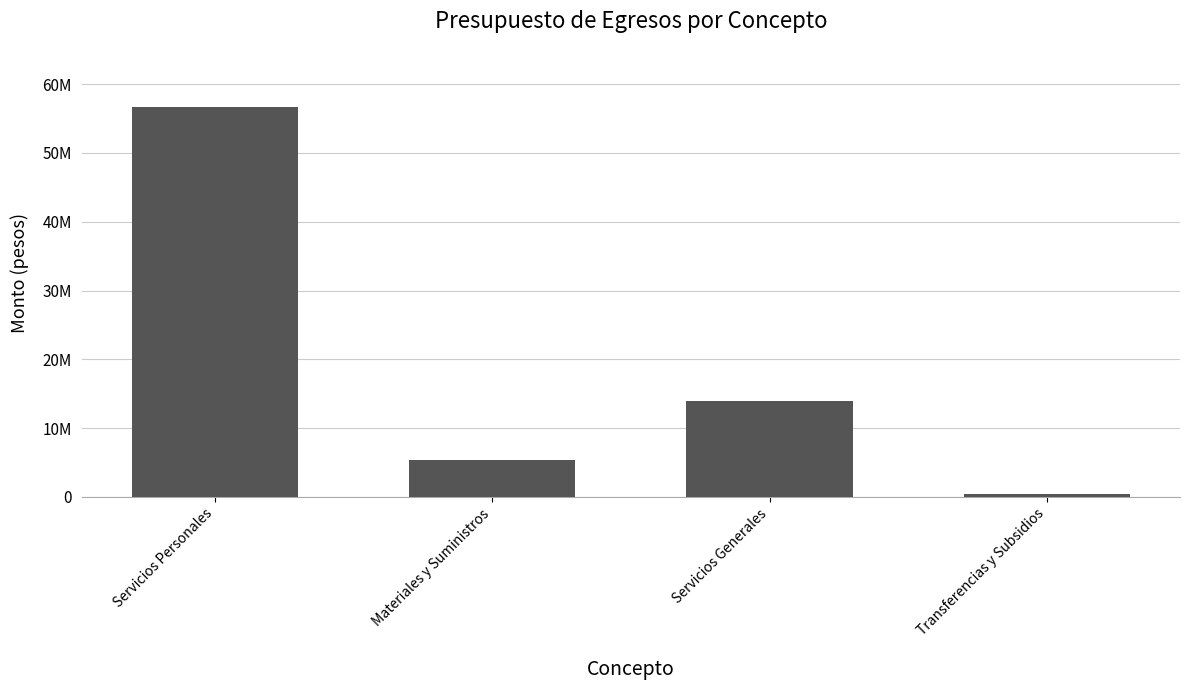

Reading left to right, what are all the values shown in this chart?

Servicios Personales=56630658.0	Materiales y Suministros=5406095.3	Servicios Generales=13906188.4	Transferencias y Subsidios=400000.0